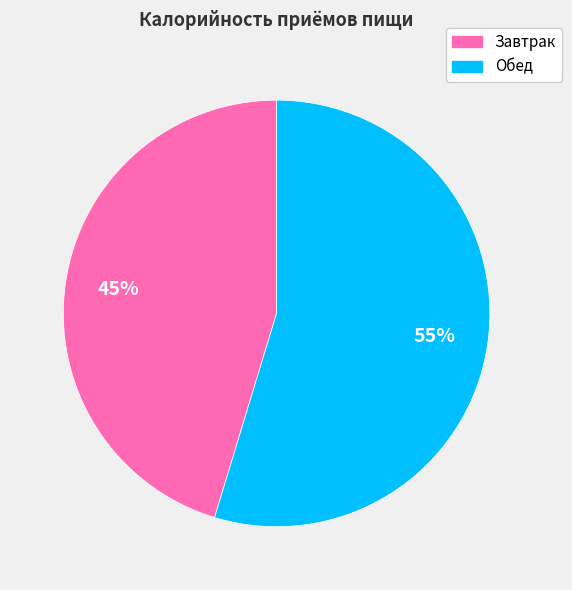

Combined, do Обед and Завтрак account for over 50%?

Yes